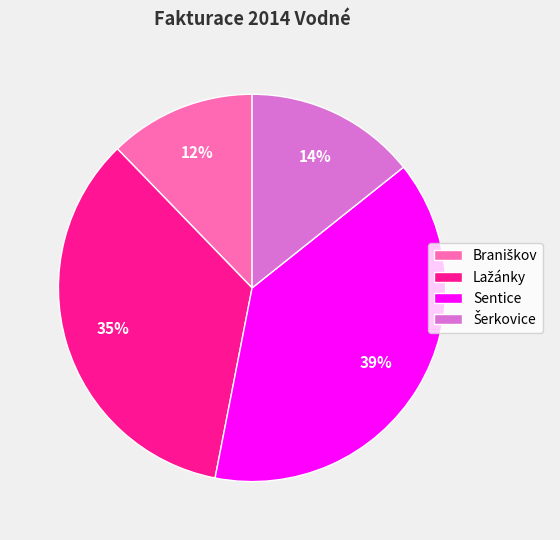

To the nearest percent, what is the difference between the largest and smallest slice percentages?

27%